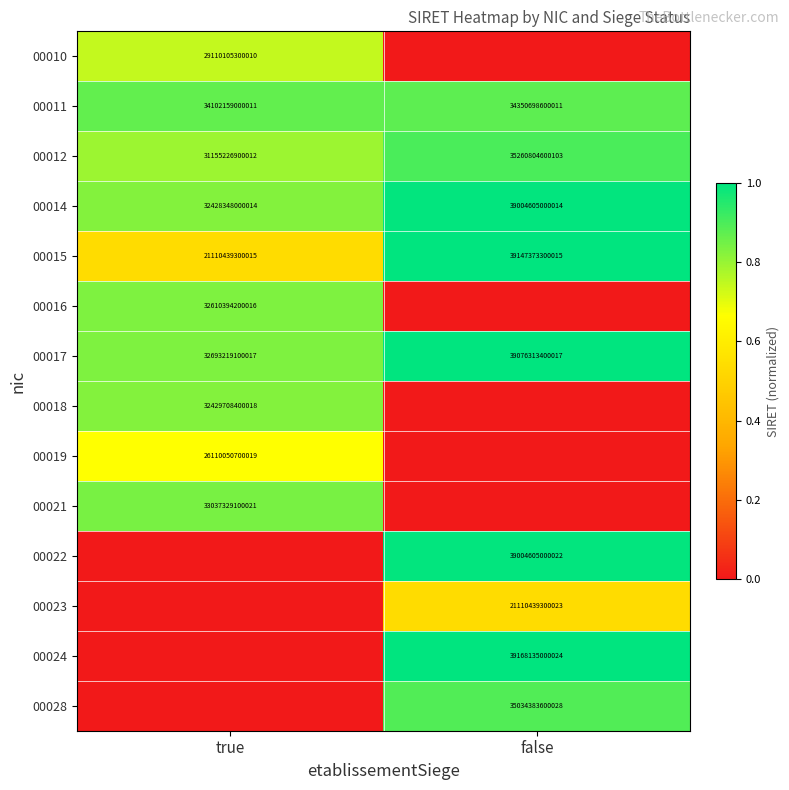

What value does the 00014 series have at true, to the nearest 100?

32428348000000